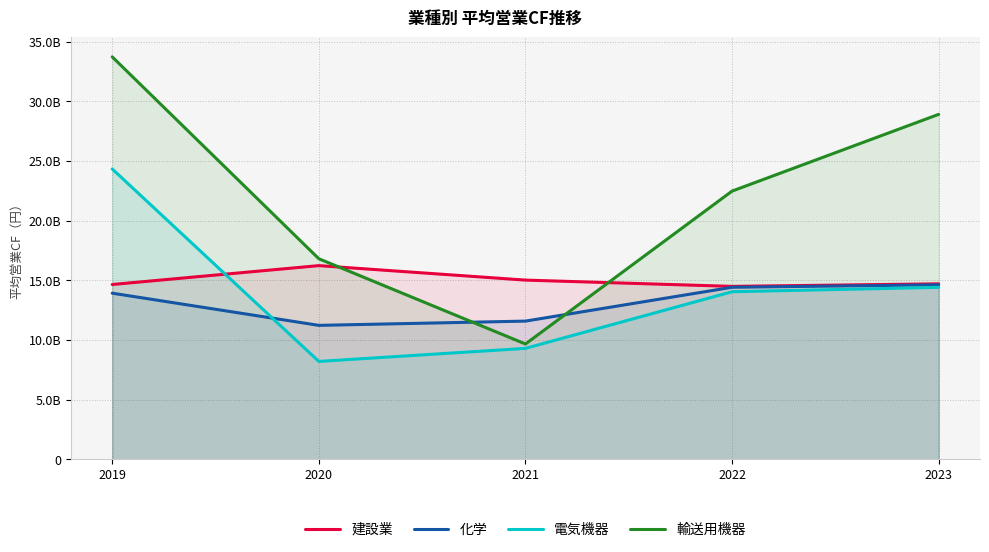

What is the value of the 輸送用機器 point at the 5th from the left?

28912163207